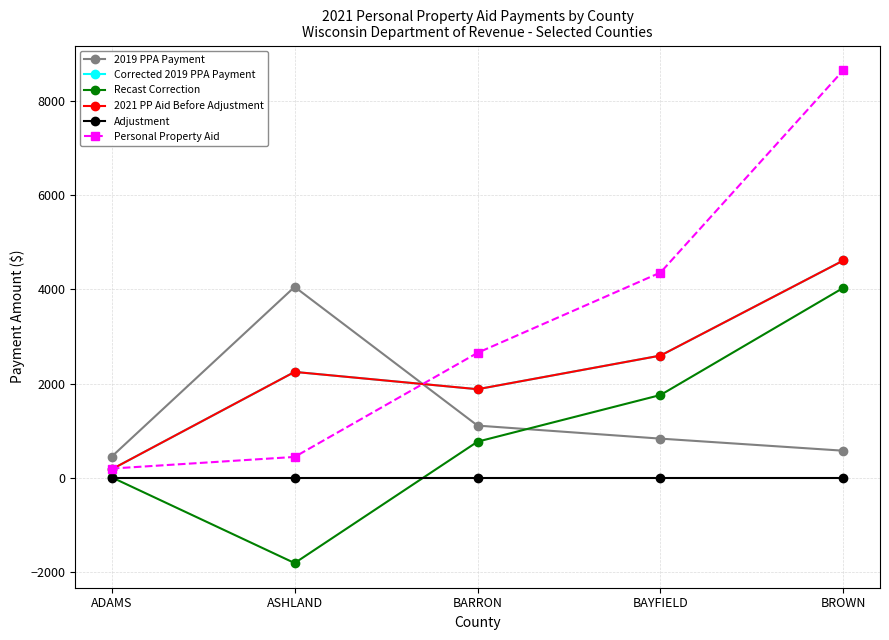

Reading left to right, extract all data points from this chart.

2019 PPA Payment: 454.9	4055.0	1112.7	836.3	580.0
Corrected 2019 PPA Payment: 186.1	2251.6	1884.7	2598.0	4615.9
Recast Correction: 15.4	-1803.4	772.0	1761.8	4035.9
2021 PP Aid Before Adjustment: 186.1	2251.6	1884.7	2598.0	4615.9
Adjustment: 0.0	0.0	0.0	0.0	0.0
Personal Property Aid: 201.5	448.2	2656.7	4359.8	8651.8